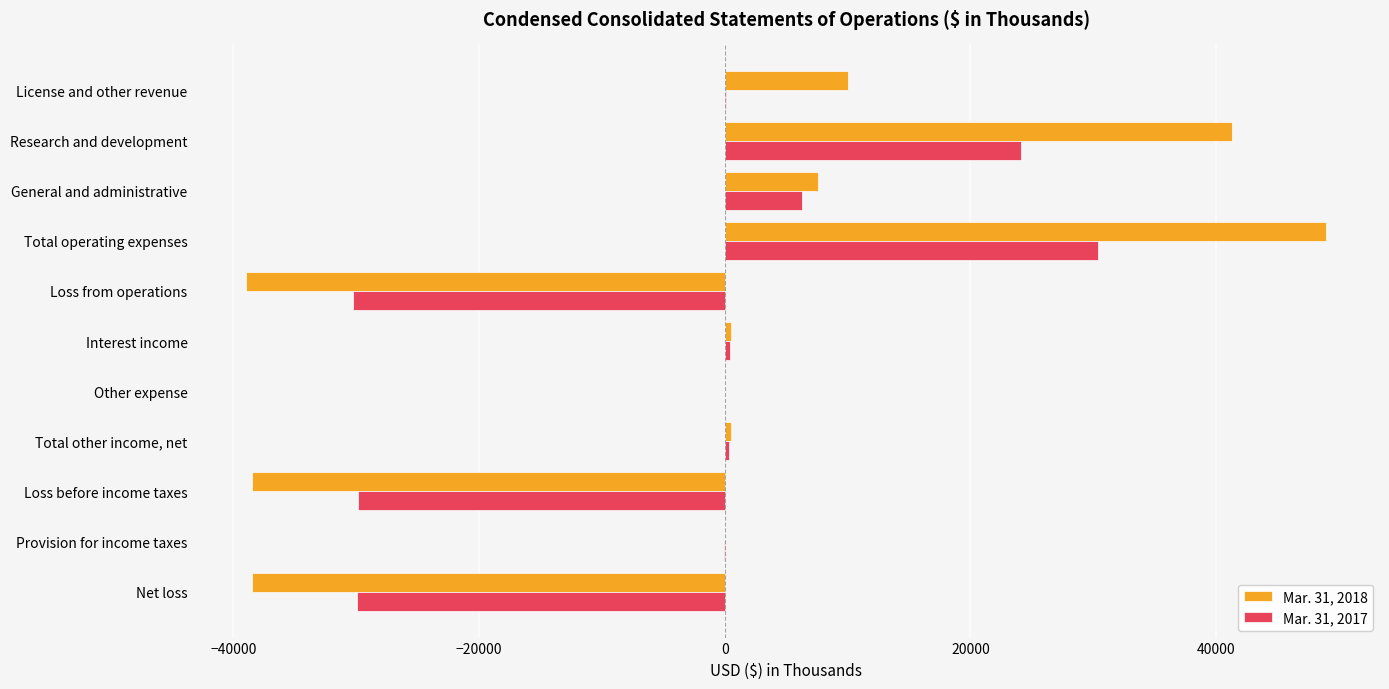

What is the sum of all Mar. 31, 2018 values?

-6986